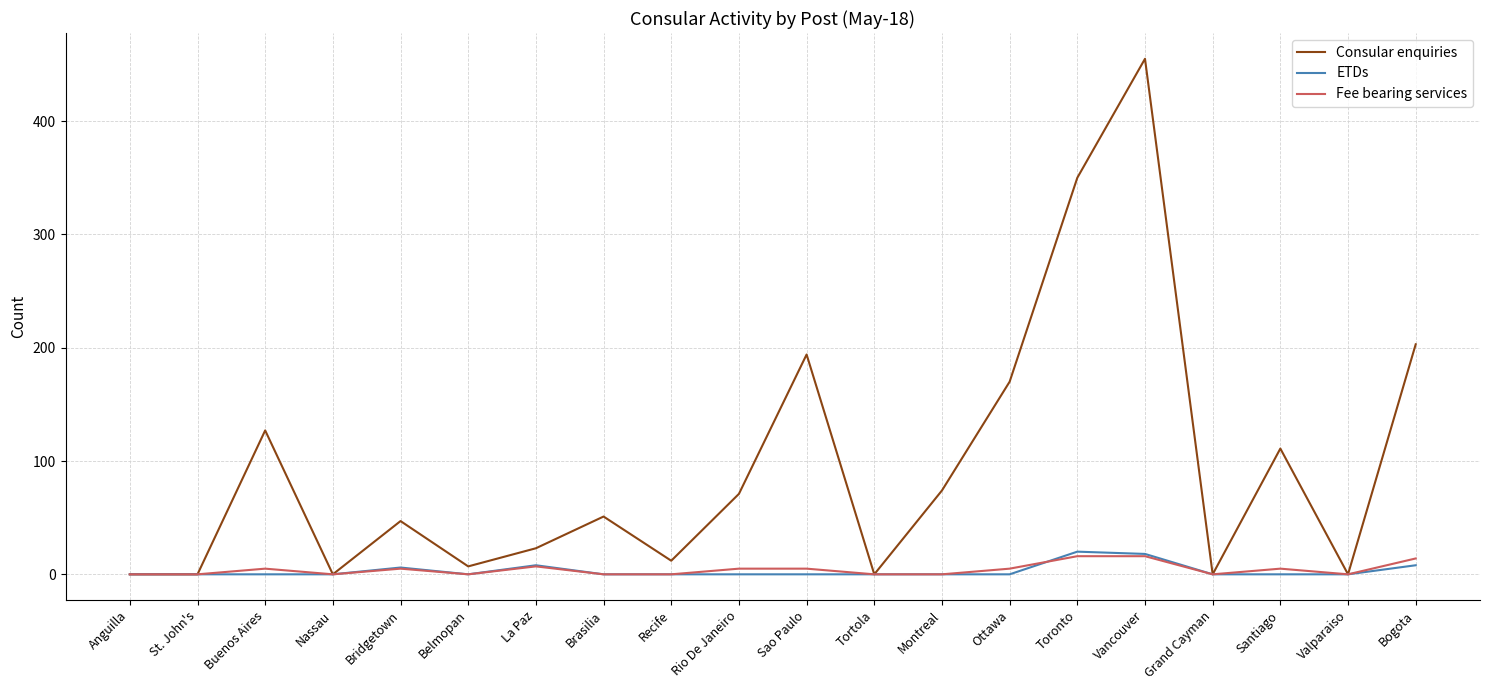

The value of Consular enquiries at Montreal is 74. True or false?

True